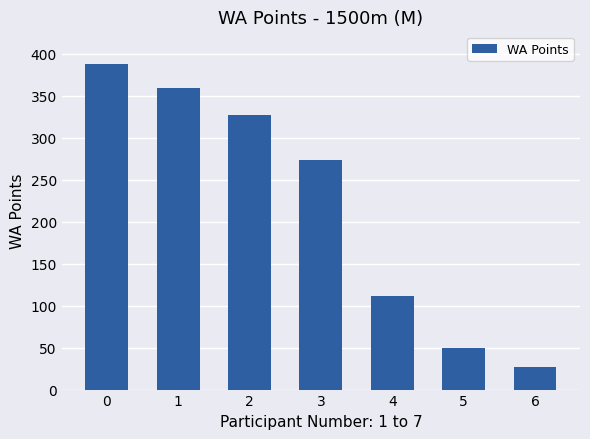

Reading left to right, extract all data points from this chart.

388	359	327	273	112	50	27